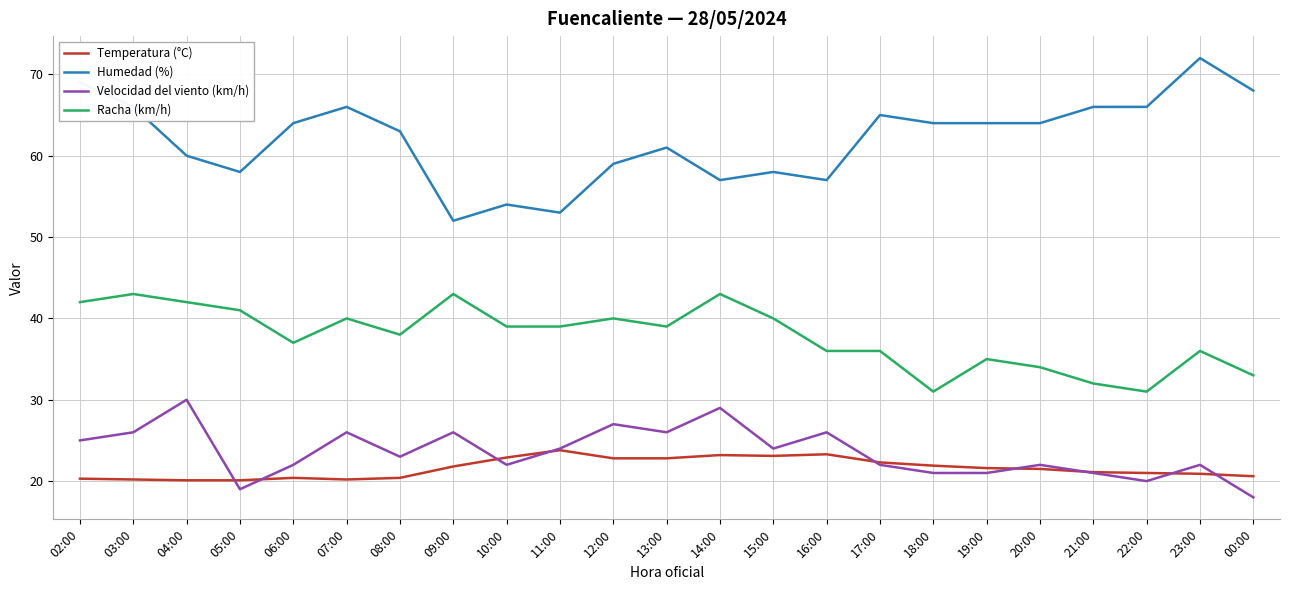

What is the approximate value of Racha (km/h) at 08:00?

38.0